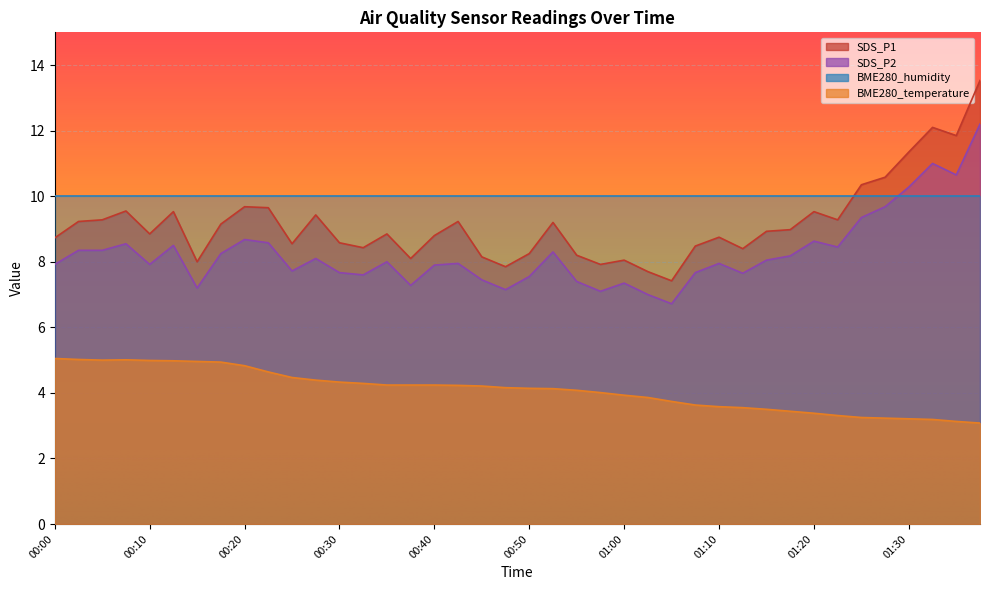

At how many categories does at least one series exceed 11?

4